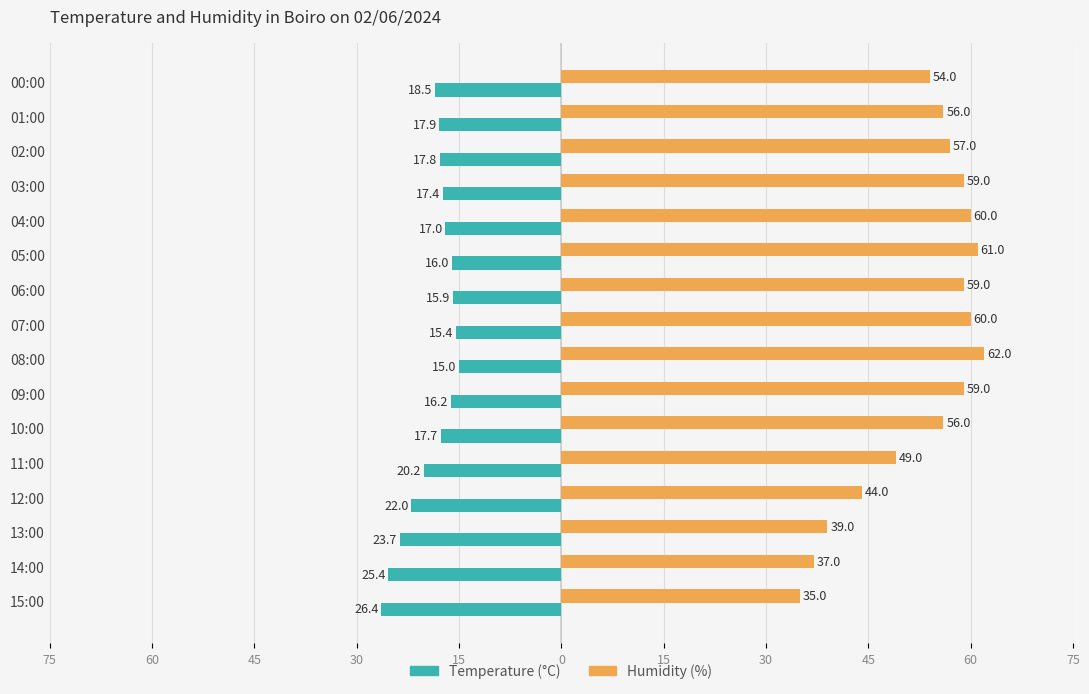

Reading left to right, transcribe all the data shown in this chart.

Temperature (C): -26.4	-25.4	-23.7	-22.0	-20.2	-17.7	-16.2	-15.0	-15.4	-15.9	-16.0	-17.0	-17.4	-17.8	-17.9	-18.5
Humidity (%): 35.0	37.0	39.0	44.0	49.0	56.0	59.0	62.0	60.0	59.0	61.0	60.0	59.0	57.0	56.0	54.0